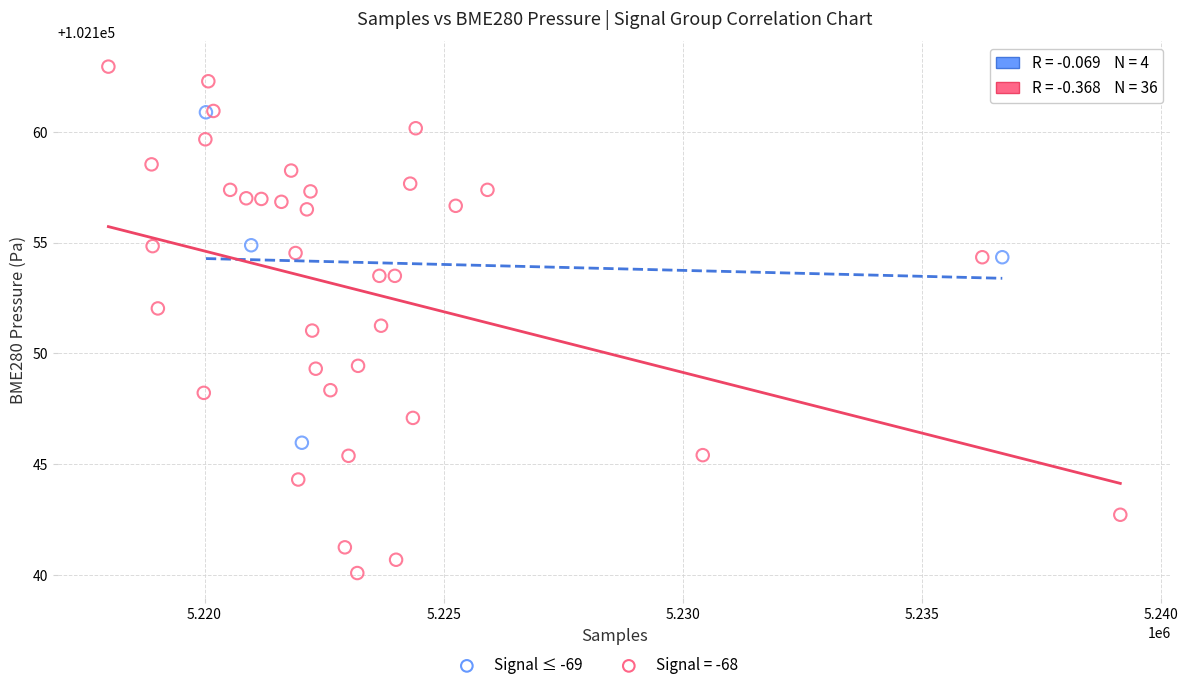

Which series has the largest Y range (max minus min)?

Signal = -68